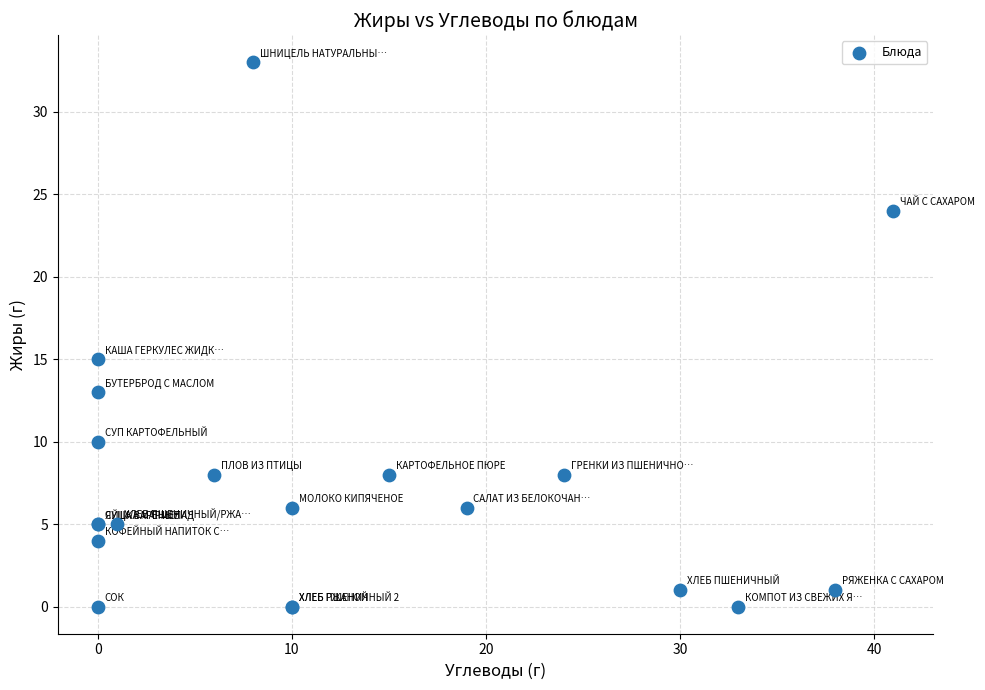

What Y value in the scatter plot is closest to 16?

15